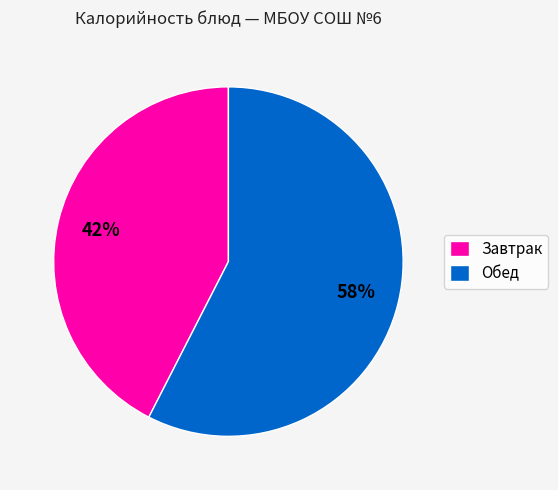

To the nearest percent, what portion does Обед represent?

58%